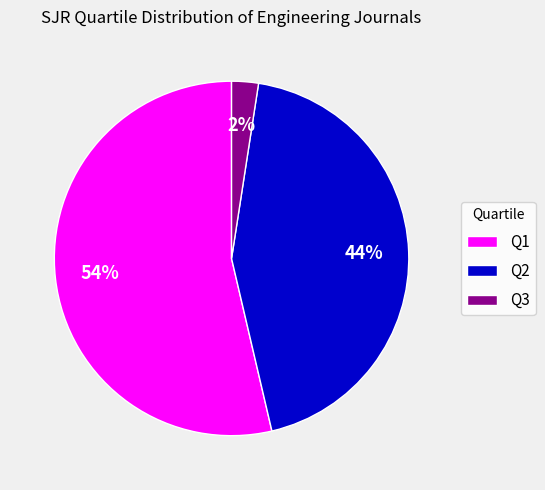

How many slices are in this pie chart?

3